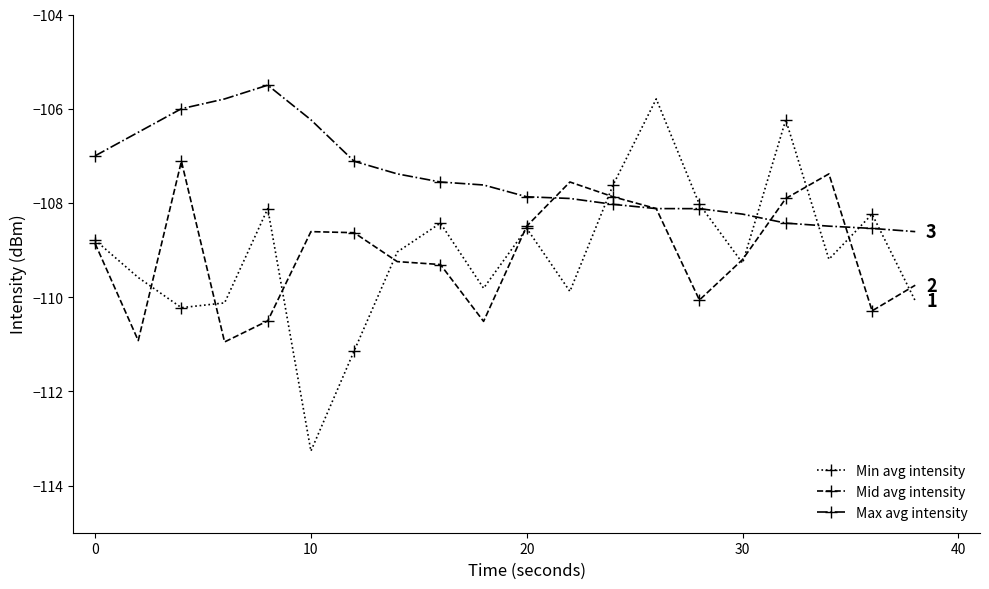

What is the highest value of the Max avg intensity series?

-105.5